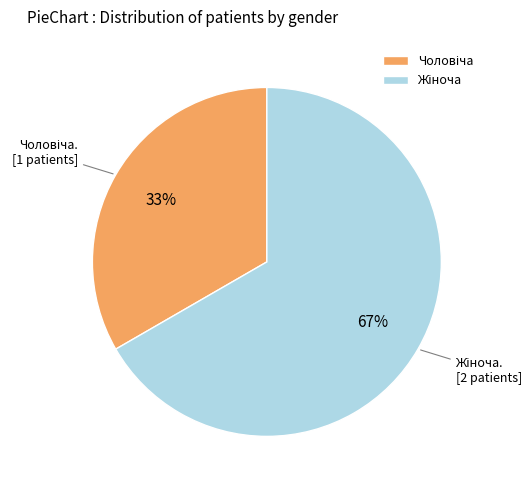

To the nearest percent, what is the average slice percentage?

50%